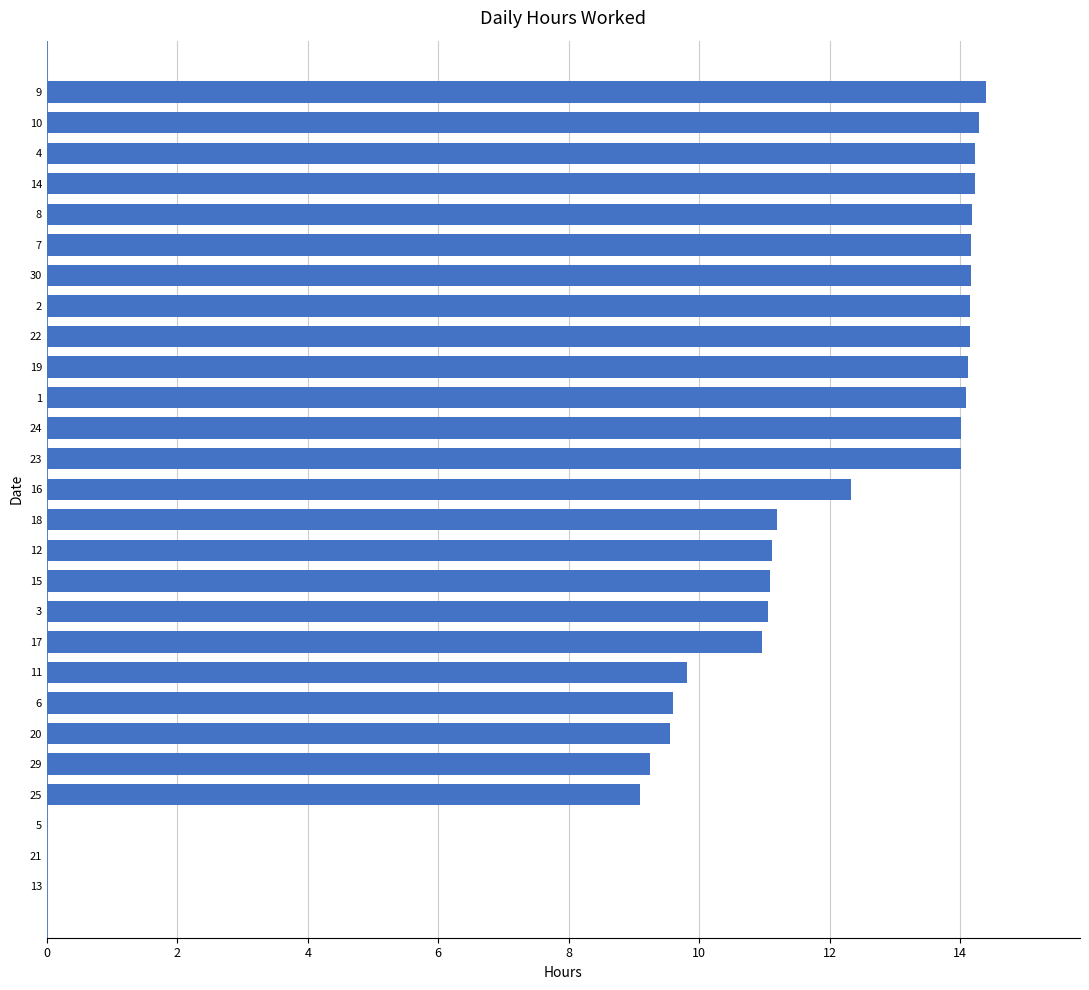

What is the change in value from 16 to 14?

+1.9